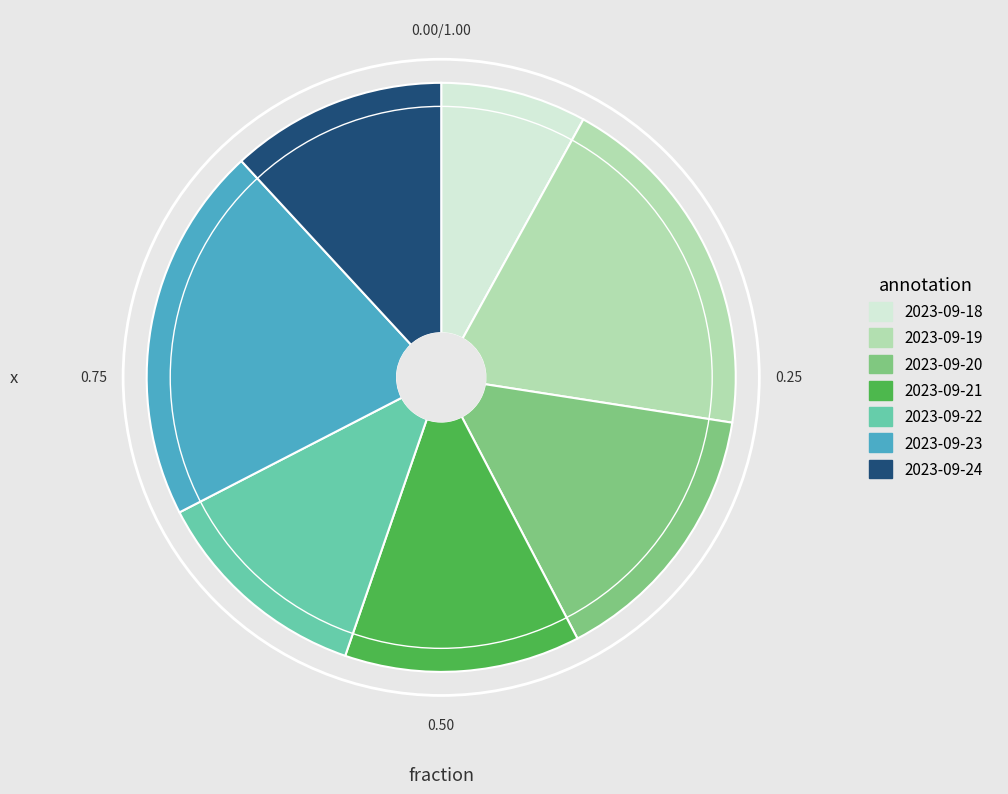

Approximately how many times larger is the value at 2023-09-21 compared to 2023-09-24?

1.1